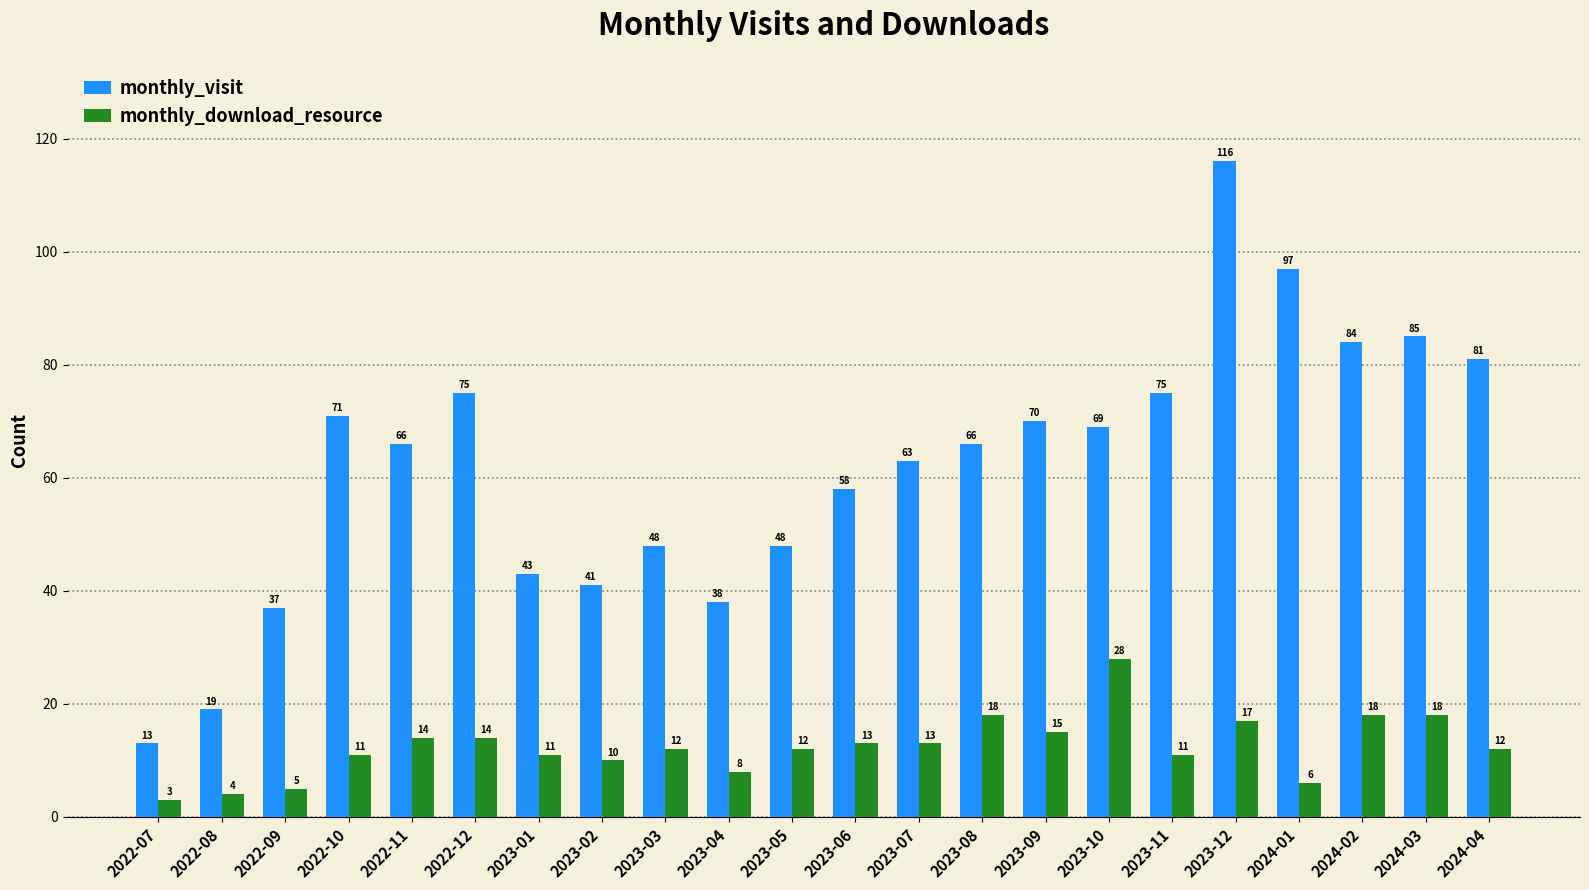

What is the label of the 11th bar from the right?

2023-06